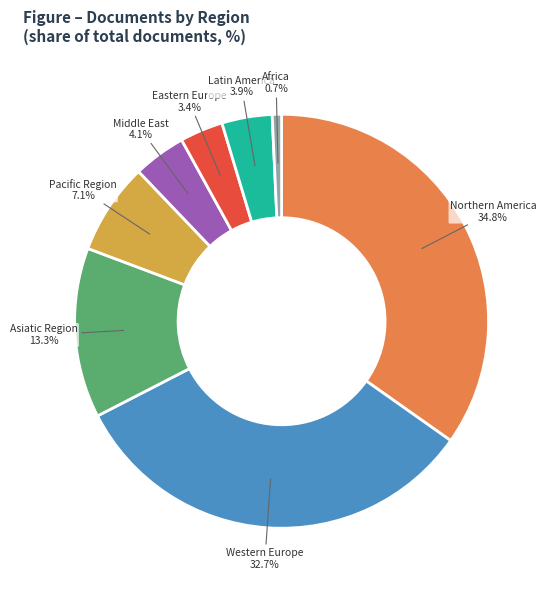

Is there a majority slice in this chart?

No